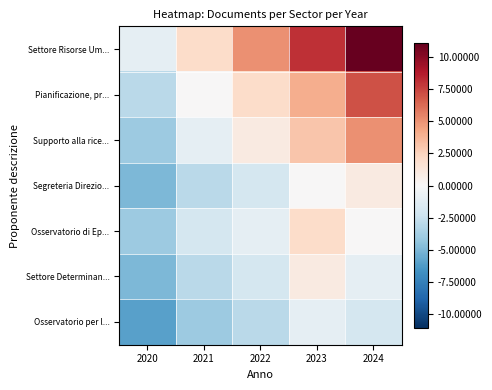

Reading right to left, what are all the values shown in this chart?

Settore Risorse Um...: 2024=11.0	2023=8.0	2022=5.0	2021=2.0	2020=-1.0
Pianificazione, pr...: 2024=7.0	2023=4.0	2022=2.0	2021=0.0	2020=-3.0
Supporto alla rice...: 2024=5.0	2023=3.0	2022=1.0	2021=-1.0	2020=-4.0
Segreteria Direzio...: 2024=1.0	2023=0.0	2022=-2.0	2021=-3.0	2020=-5.0
Osservatorio di Ep...: 2024=0.0	2023=2.0	2022=-1.0	2021=-2.0	2020=-4.0
Settore Determinan...: 2024=-1.0	2023=1.0	2022=-2.0	2021=-3.0	2020=-5.0
Osservatorio per l...: 2024=-2.0	2023=-1.0	2022=-3.0	2021=-4.0	2020=-6.0